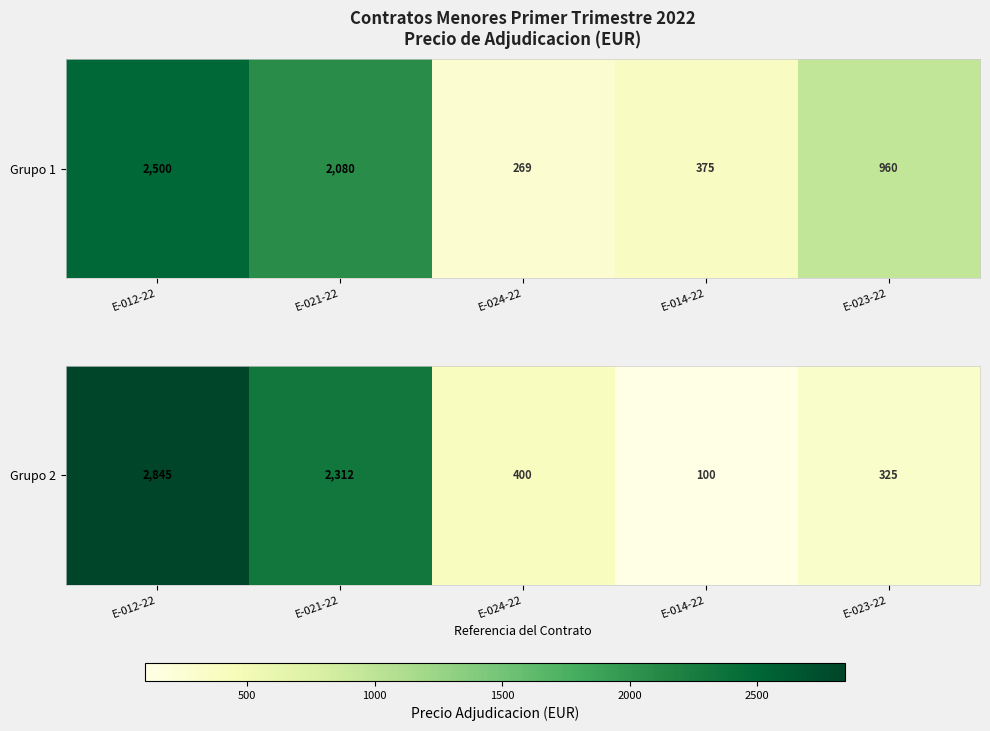

At which label does the data first exceed 400?

E-012-22